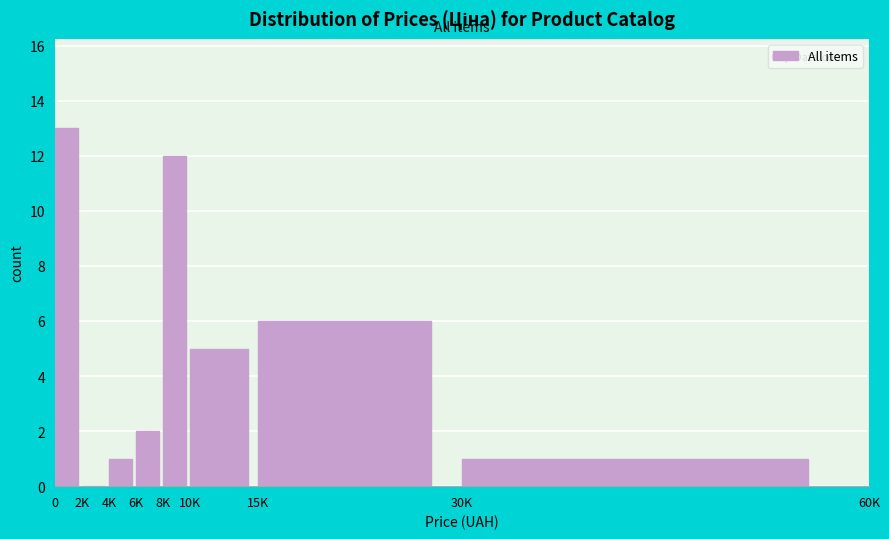

Reading left to right, extract all data points from this chart.

0=13	2K=0	4K=1	6K=2	8K=12	10K=5	15K=6	30K=1